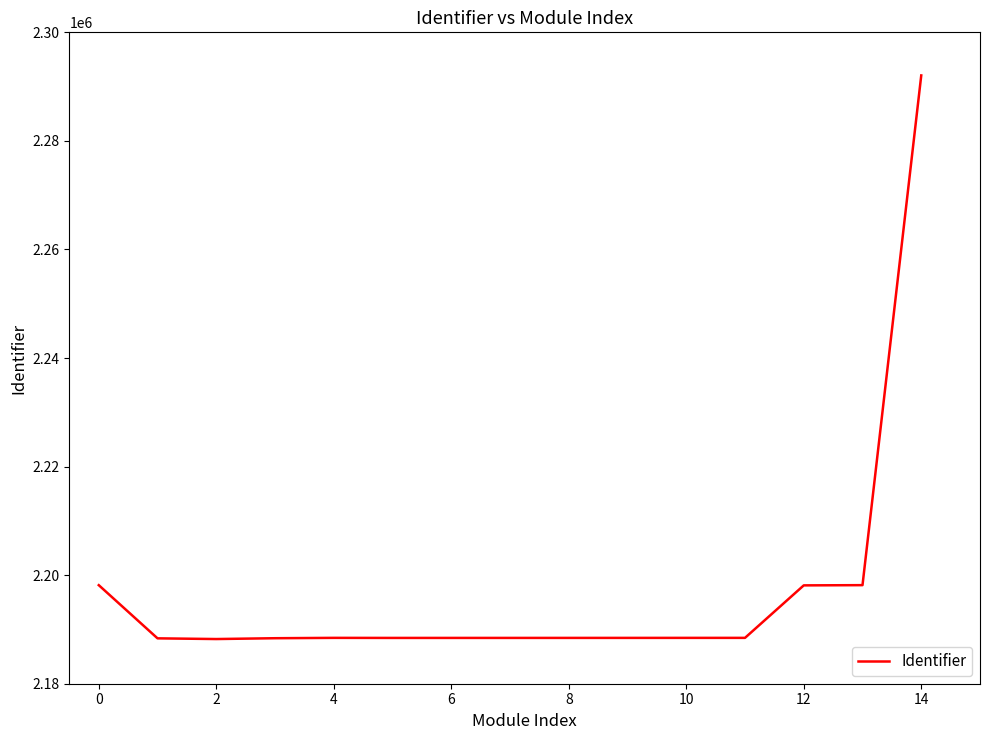

What is the maximum value shown in the chart?

2292061